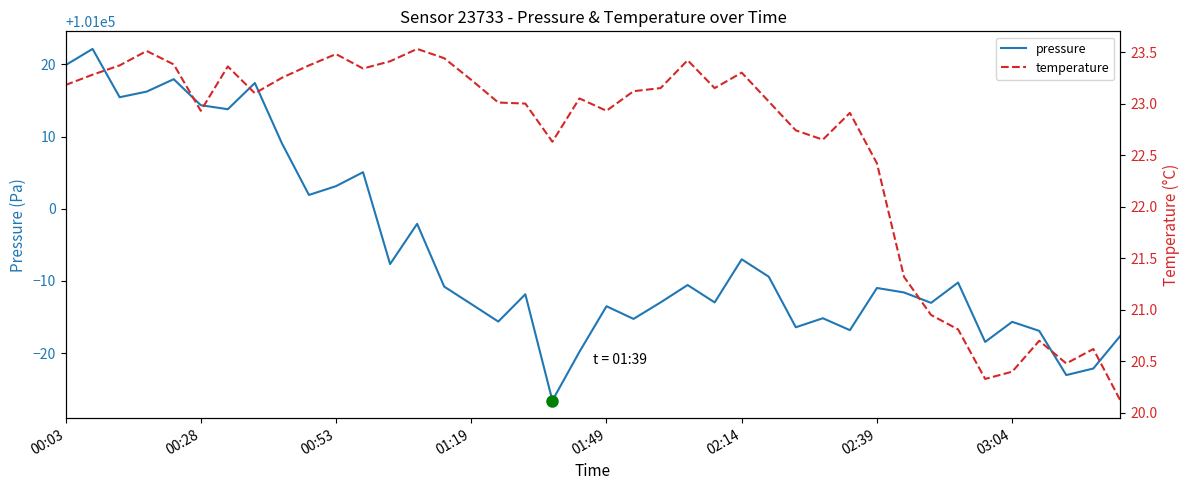

List the series in order of their overall mean, highest first.

pressure, temperature